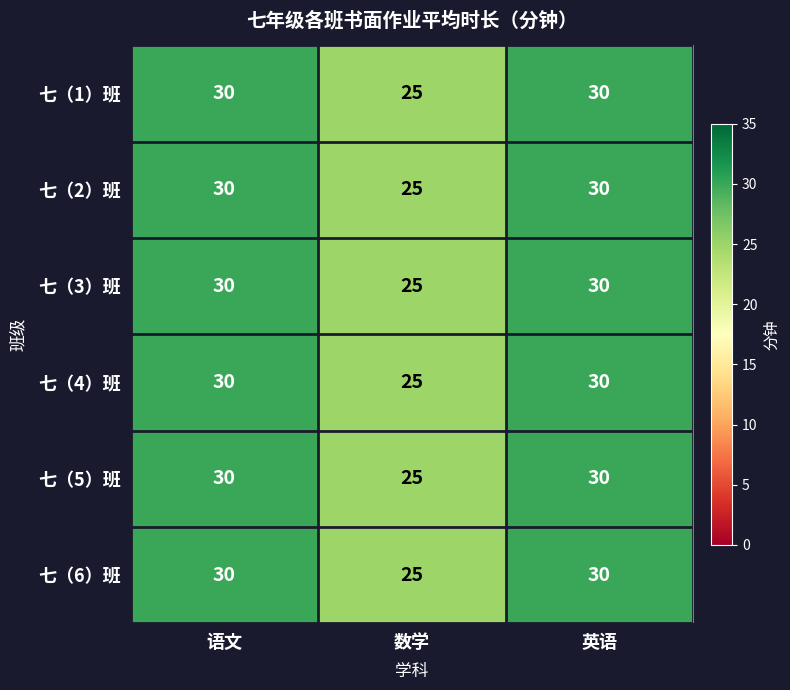

At which category does the chart reach its minimum across all series?

数学